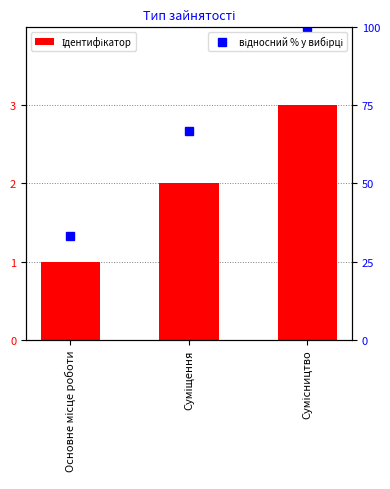

What is the maximum value shown in the chart?

3